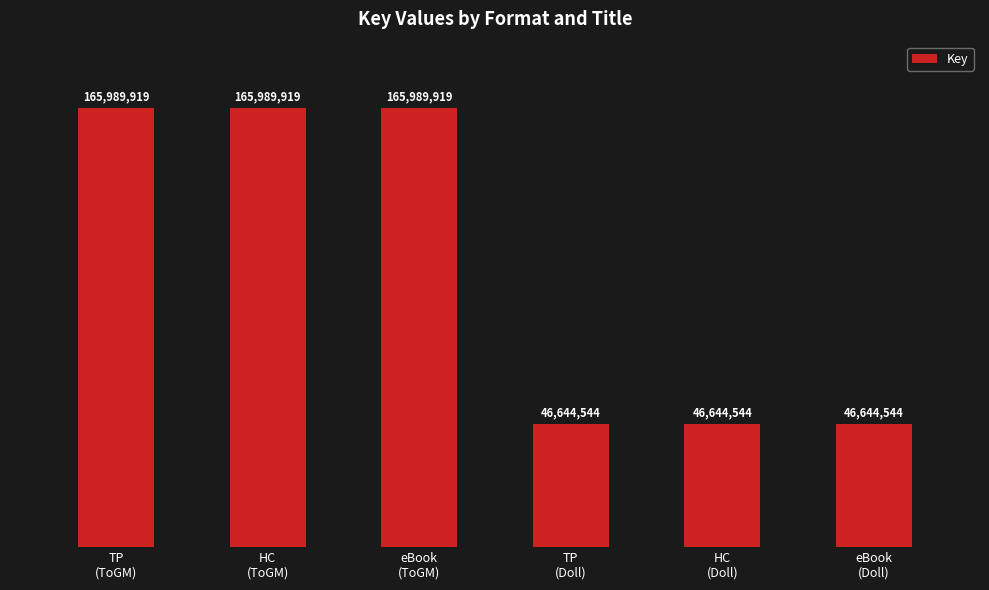

Reading right to left, transcribe all the data shown in this chart.

46644544	46644544	46644544	165989919	165989919	165989919